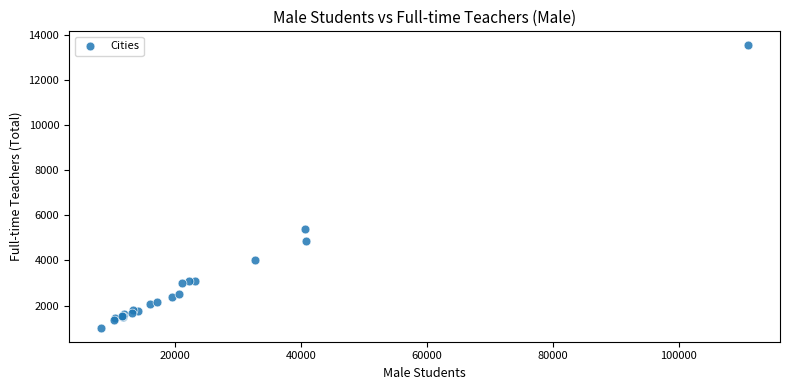

What Y value in the scatter plot is closest to 7271?

5396